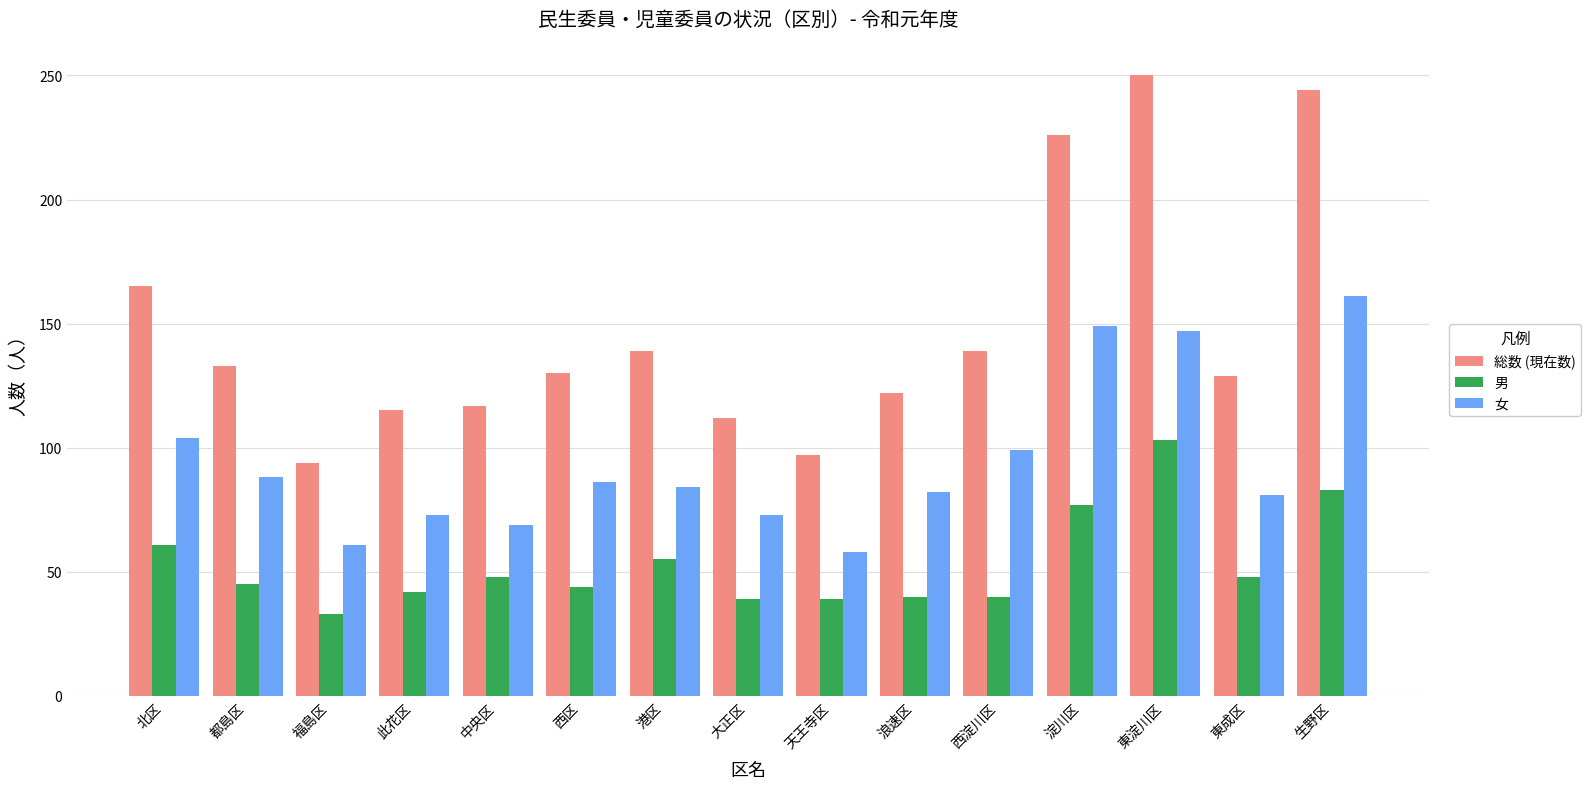

What is the difference between the highest and lowest values at 大正区?

73